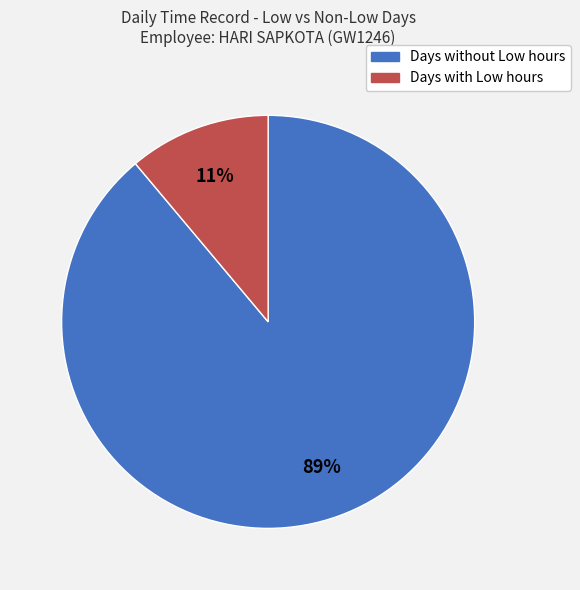

To the nearest percent, what is the average slice percentage?

50%